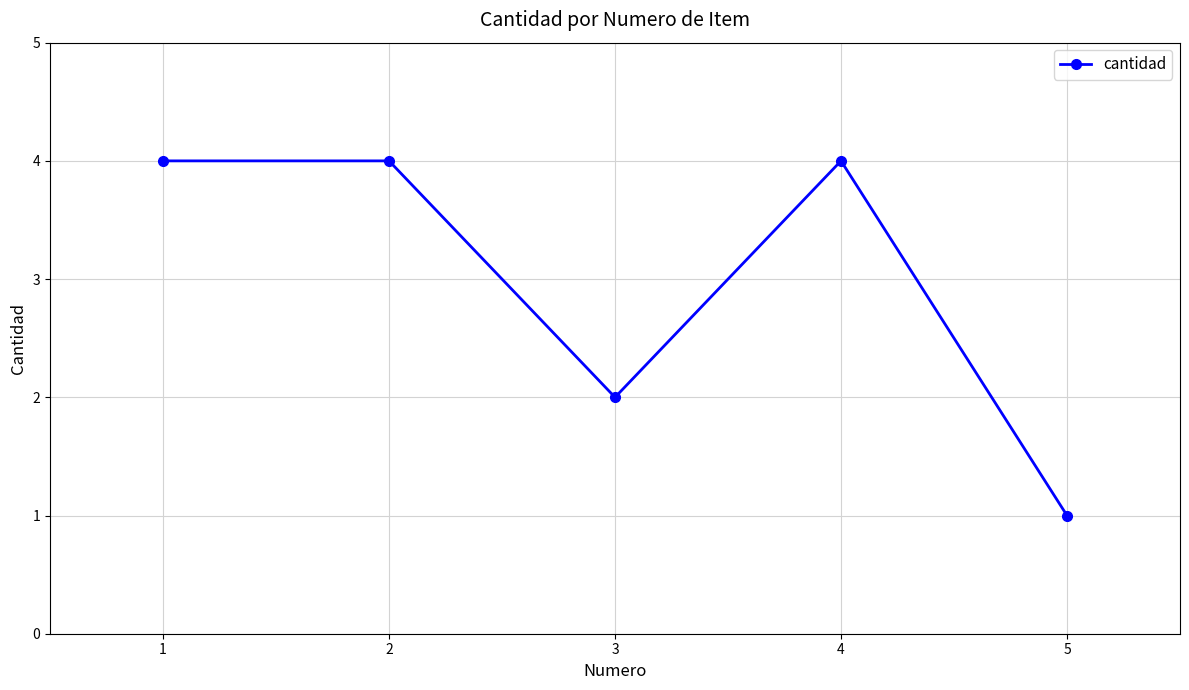

What is the ratio of the value at 1 to the value at 2?

1.0